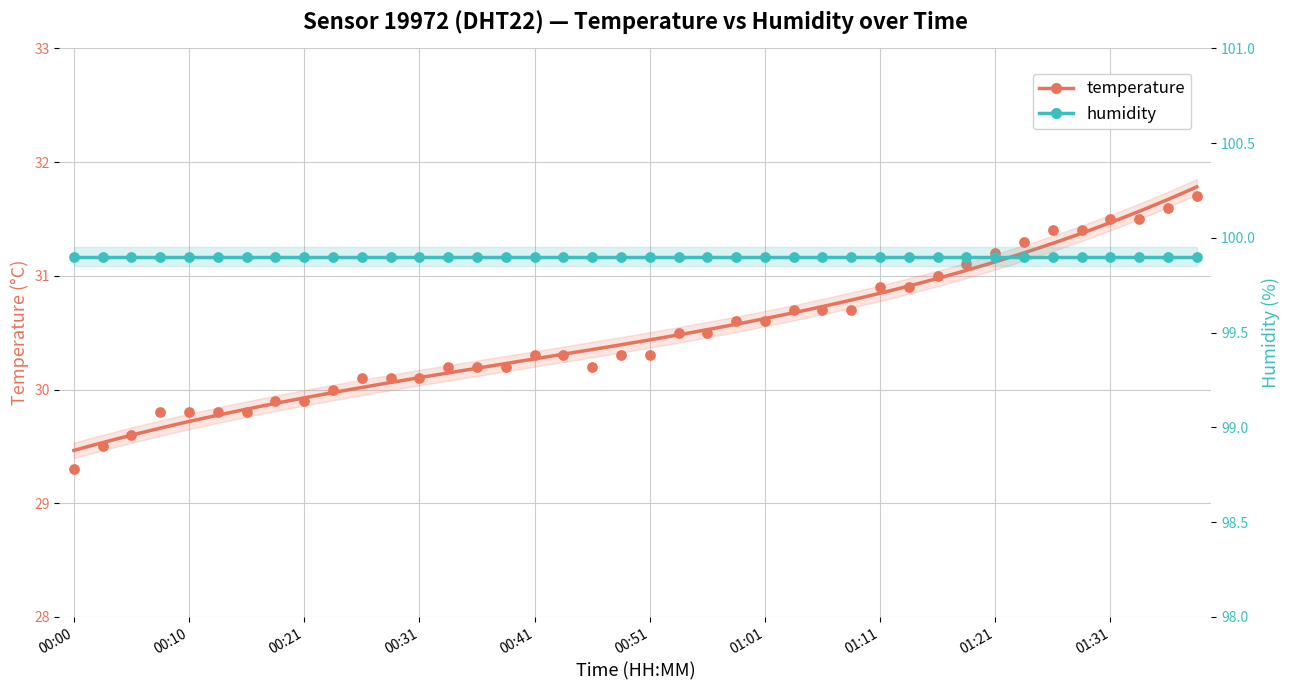

What is the change in value from 00:46 to 00:51?

+0.1